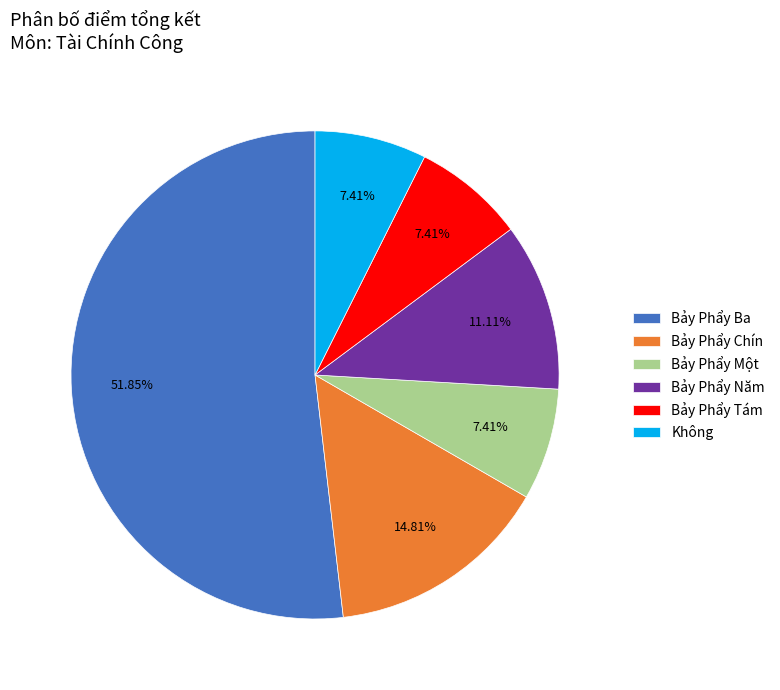

Do Bảy Phẩy Chín and Bảy Phẩy Ba together represent more than half of the pie?

Yes